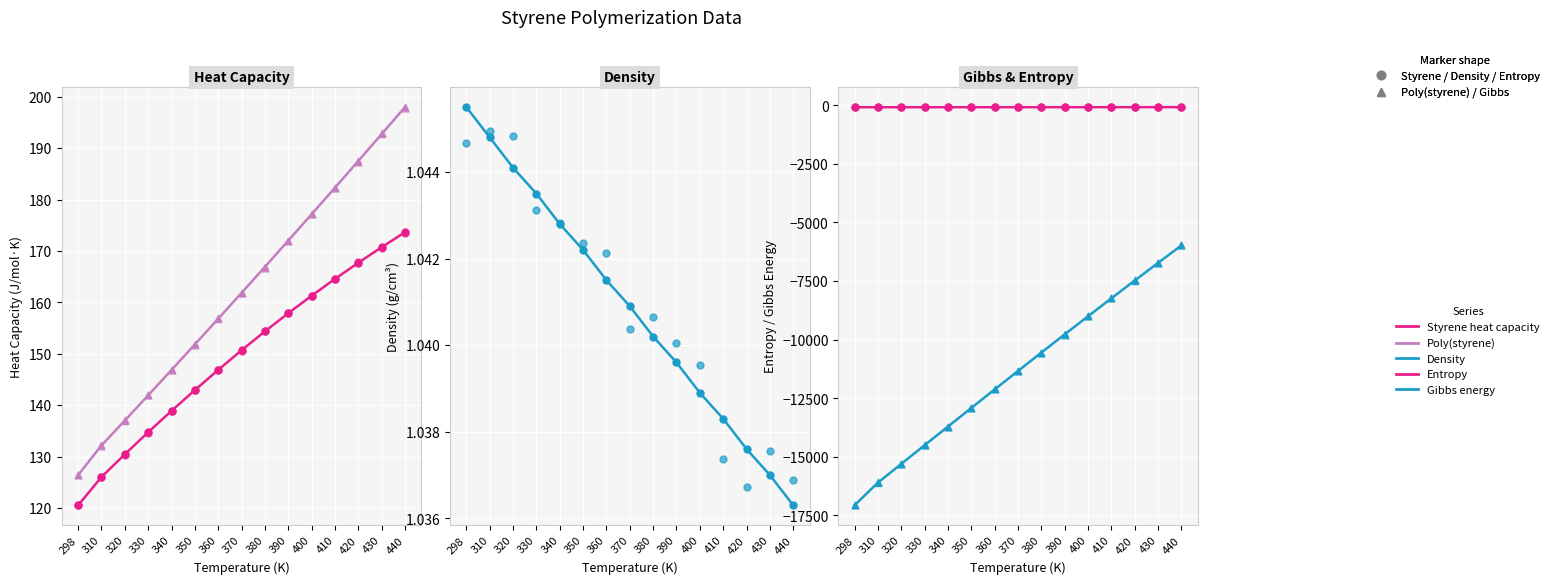

Which series has the largest total across all categories?

Poly(styrene)